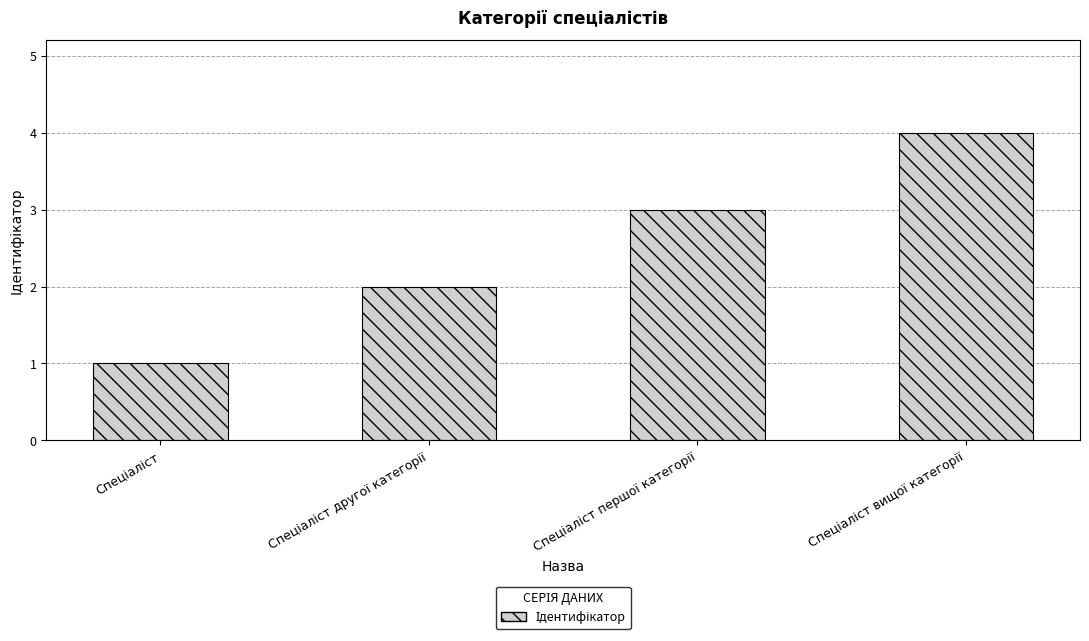

What is the greatest value displayed?

4